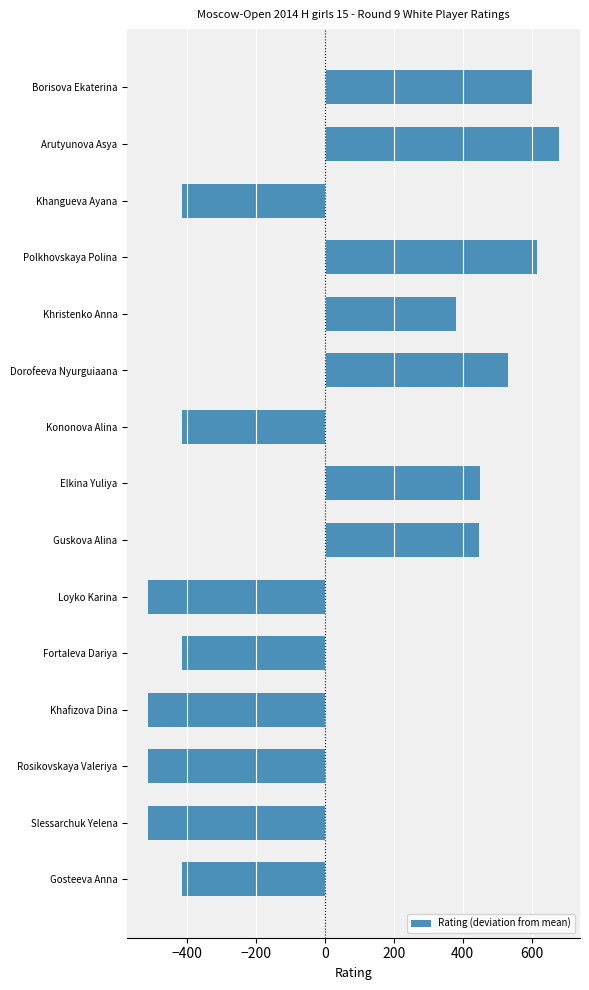

Where is the data nearest to the value 83?

Khristenko Anna